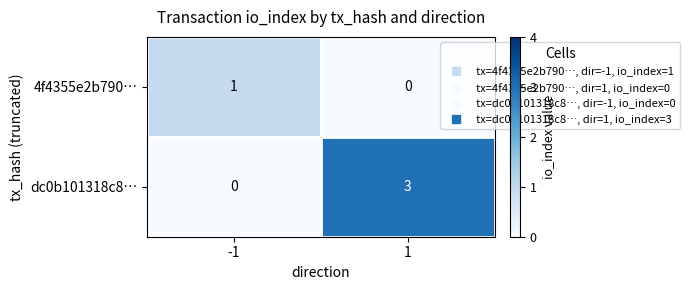

The value of dc0b101318c8… at 1 is 5. True or false?

False